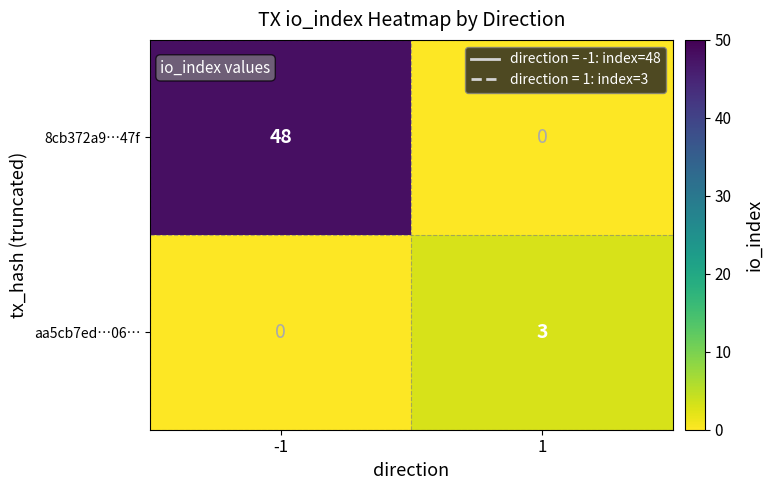

Which series has the widest spread of values?

8cb372a9…47f